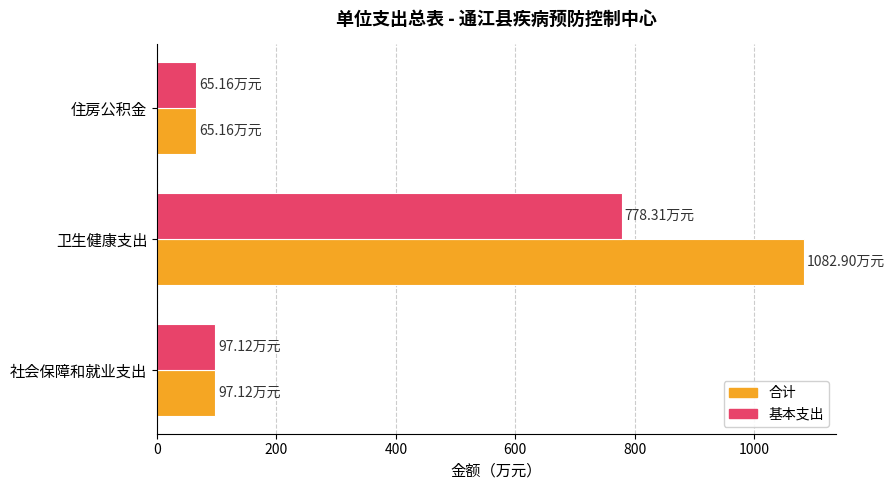

Where is 基本支出 nearest to the value 421?

社会保障和就业支出